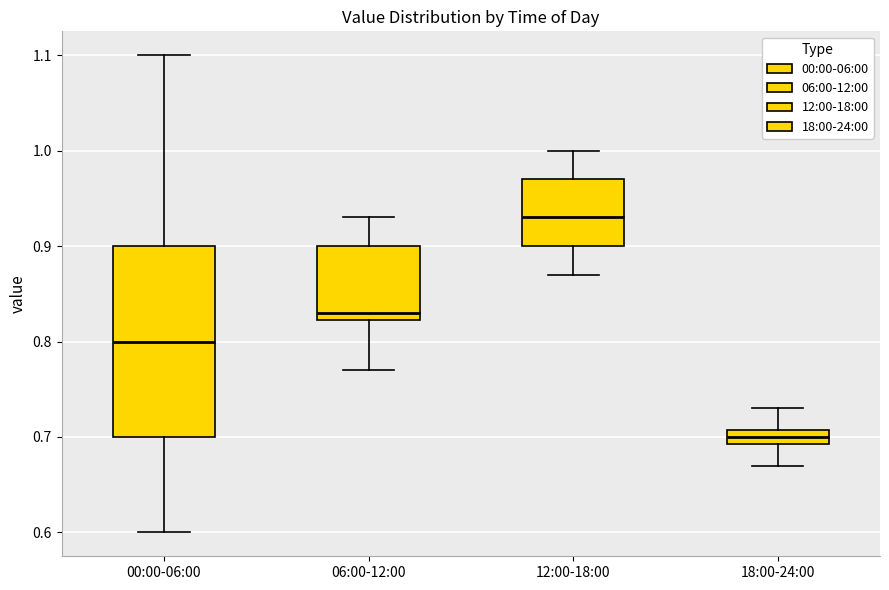

Reading left to right, transcribe this box plot: for each box, give where its median line is, the range the box spans, and where its two whiskers end, as read against the y-axis. The values are not printed on the chart, so give them approximately, as read against the axis.

00:00-06:00: median 0.80, box 0.70 to 0.90, whiskers 0.60 to 1.10
06:00-12:00: median 0.83, box 0.82 to 0.90, whiskers 0.77 to 0.93
12:00-18:00: median 0.93, box 0.90 to 0.97, whiskers 0.87 to 1.00
18:00-24:00: median 0.70, box 0.69 to 0.71, whiskers 0.67 to 0.73